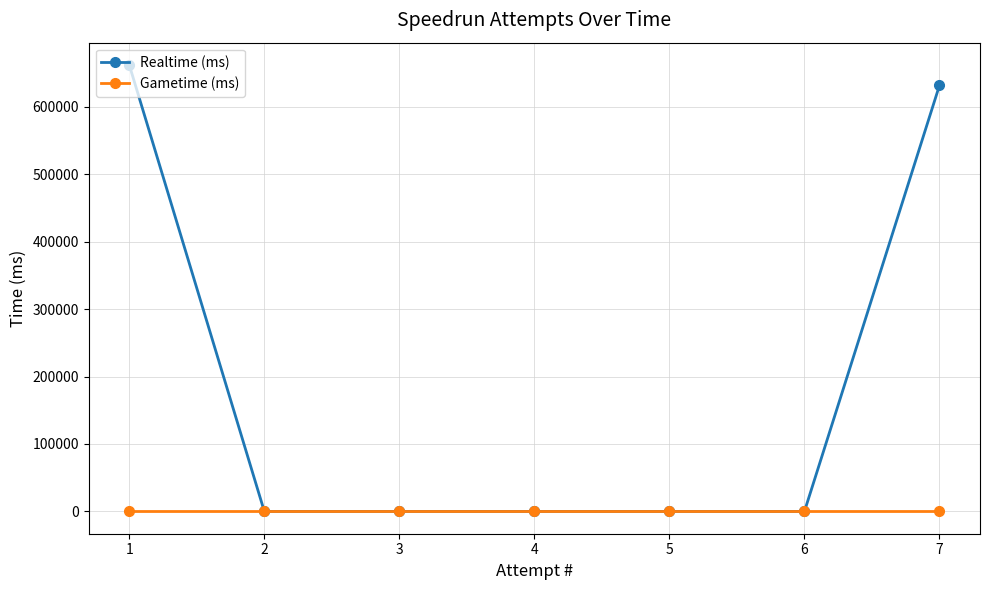

Reading right to left, transcribe all the data shown in this chart.

Realtime (ms): 7=631685	6=0	5=0	4=0	3=0	2=0	1=661863
Gametime (ms): 7=0	6=0	5=0	4=0	3=0	2=0	1=0